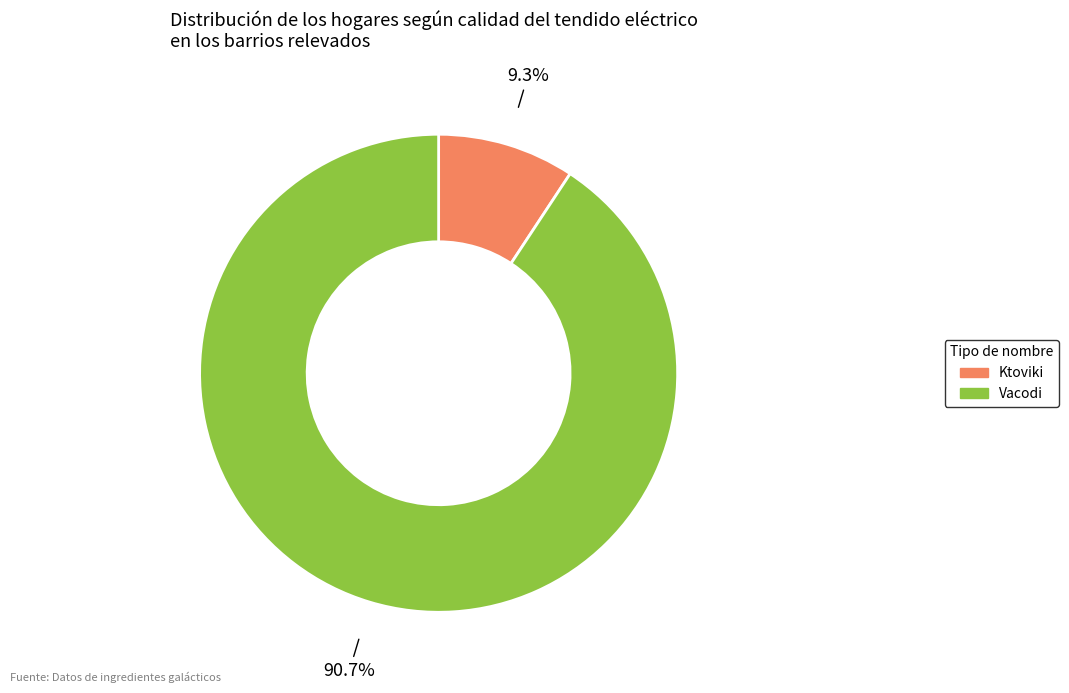

Rank the categories by value from lowest to highest.

Ktoviki, Vacodi